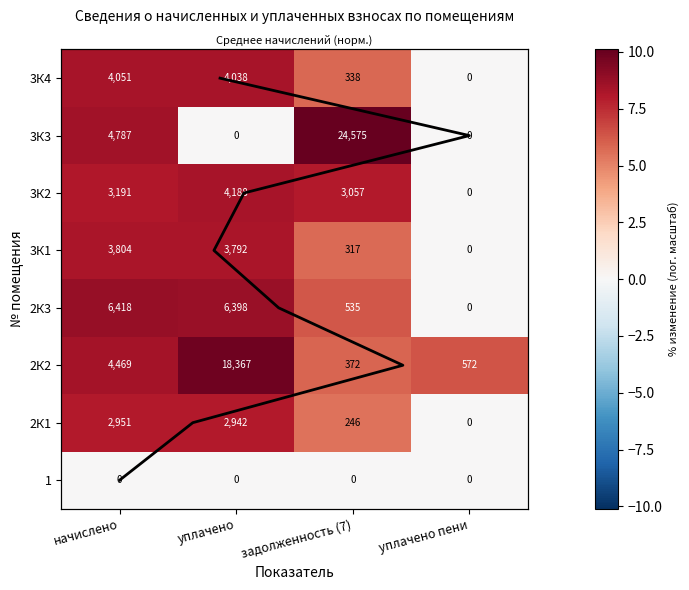

Is the value of 3К1 at задолженность (7) greater than the value of 3К3 at начислено?

No